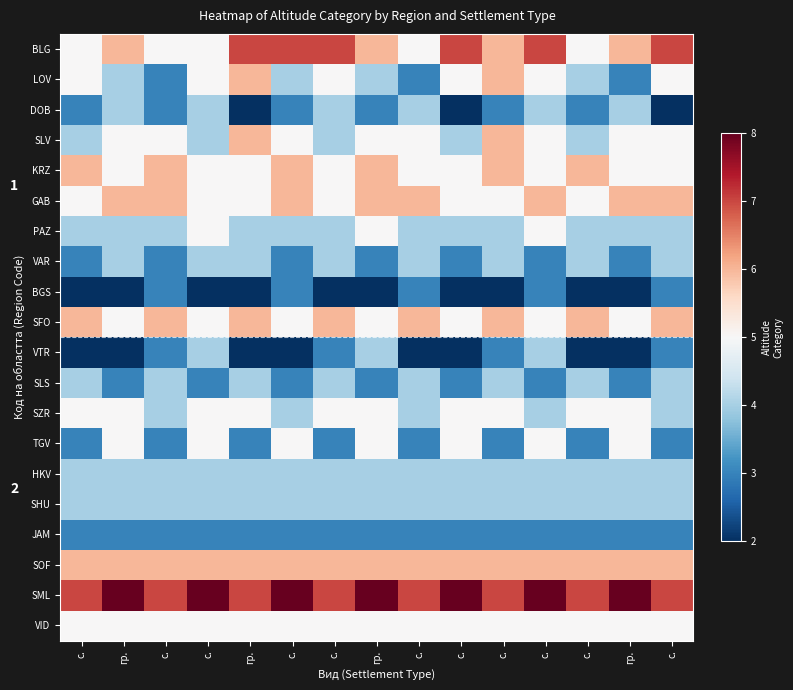

At which label is SOF closest to 6?

с.